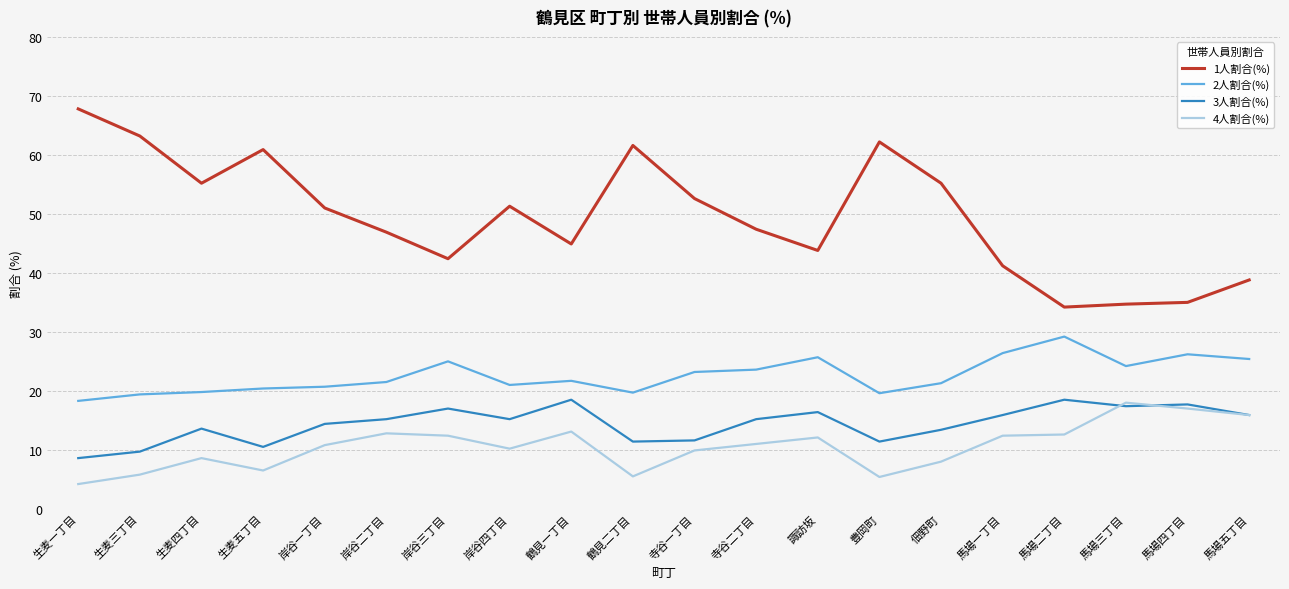

At 岸谷四丁目, list the series in order from largest to smallest.

1人割合(%), 2人割合(%), 3人割合(%), 4人割合(%)